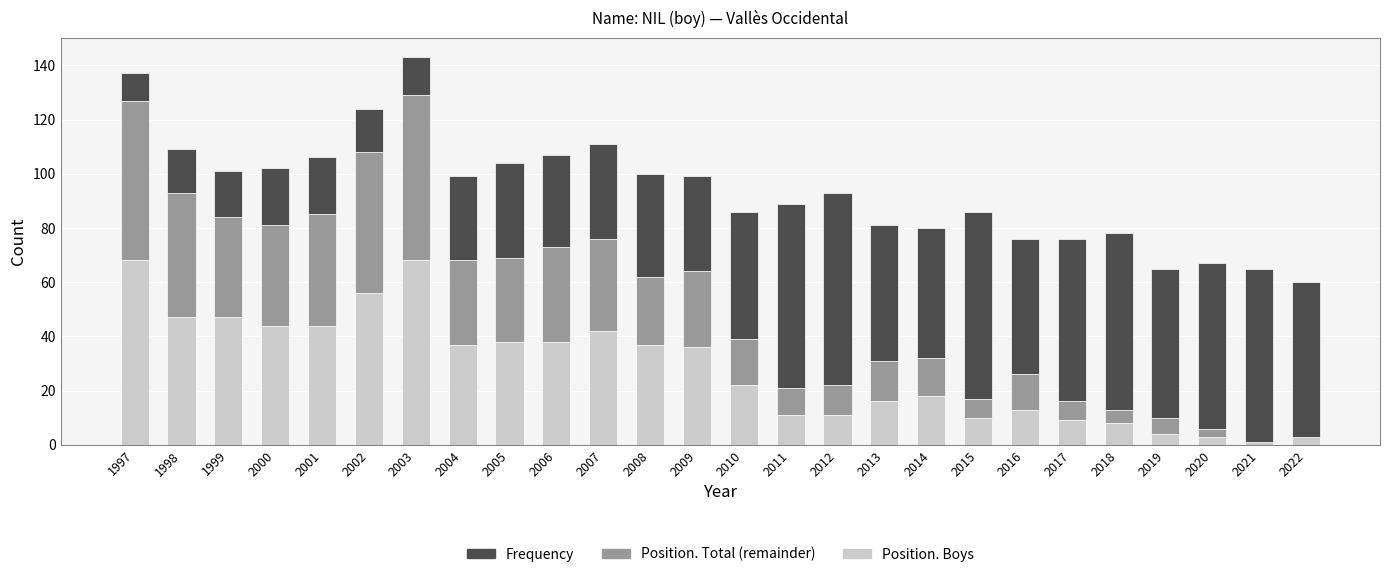

What is the total value across all series at 2009?

99